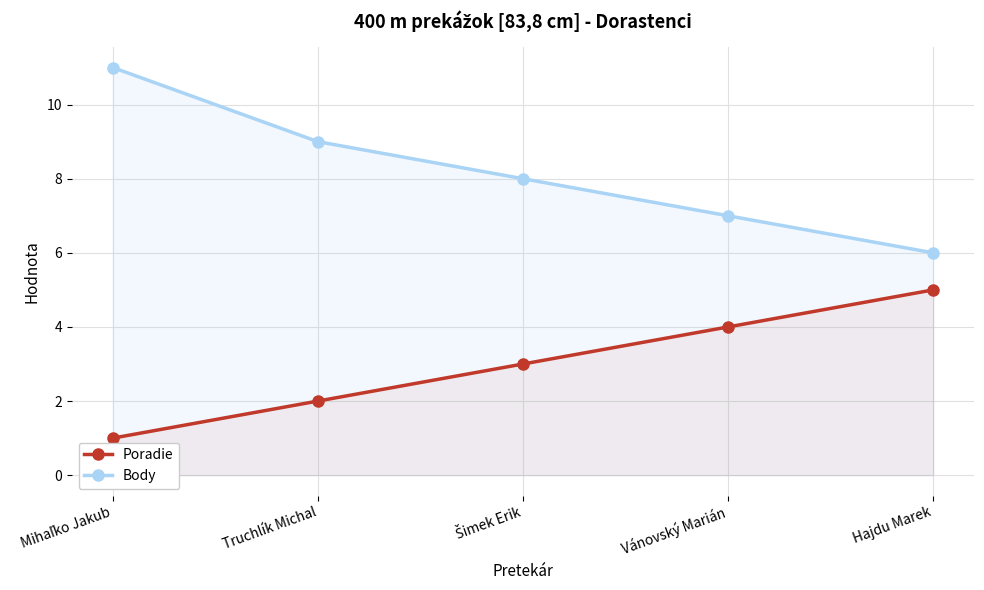

Between Šimek Erik and Hajdu Marek, which series saw the biggest shift?

Poradie